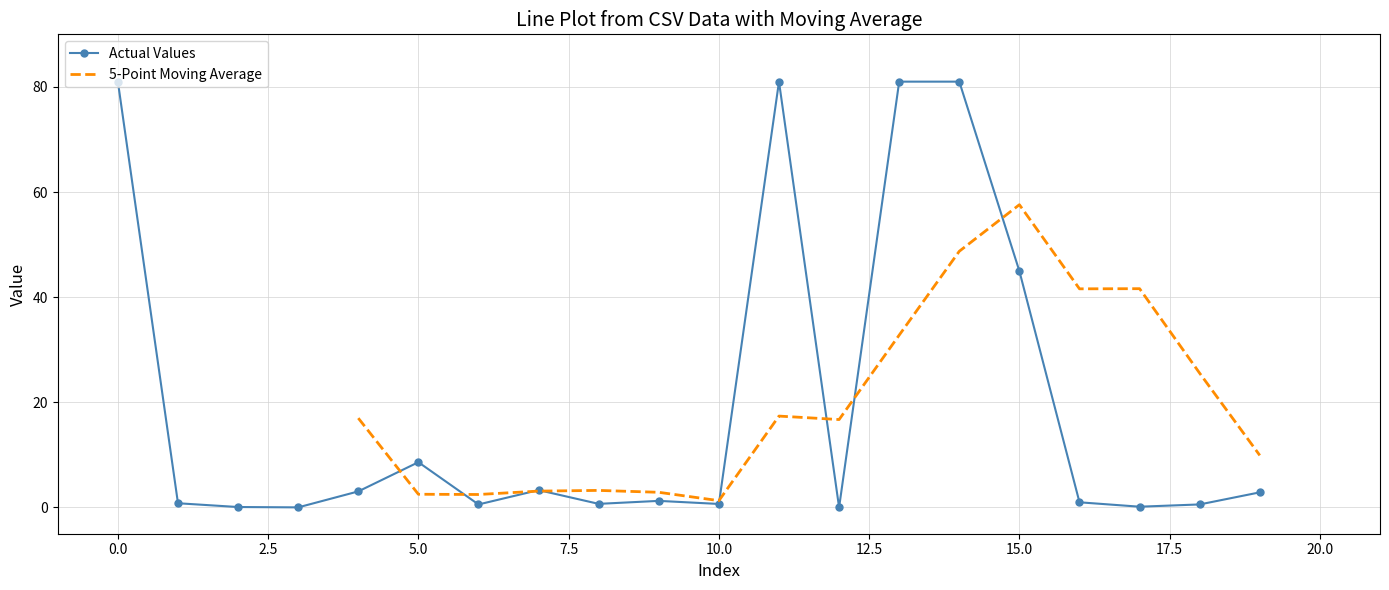

True or false: Actual Values has more than 1 interior local peaks.

True